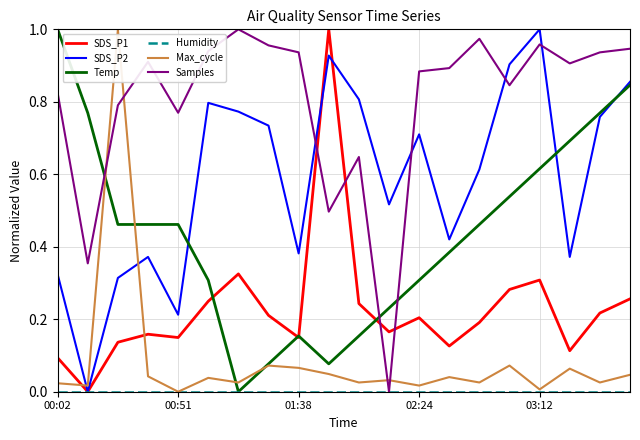

Which series ends up on top after the final intersection of SDS_P2 and Max_cycle?

SDS_P2